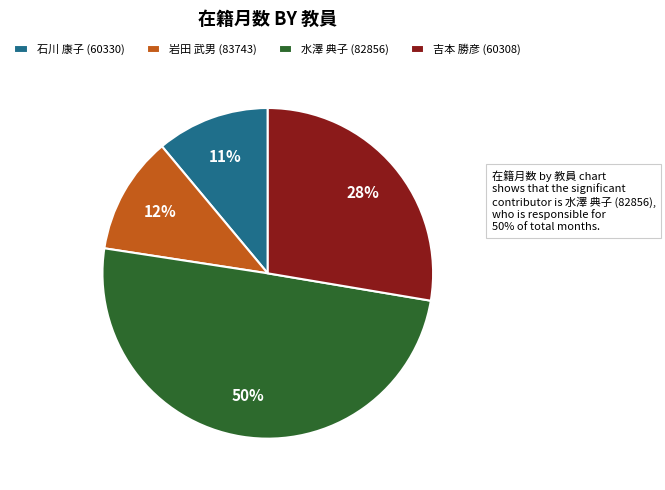

Does 吉本 勝彦 (60308) represent more than half of the total?

No